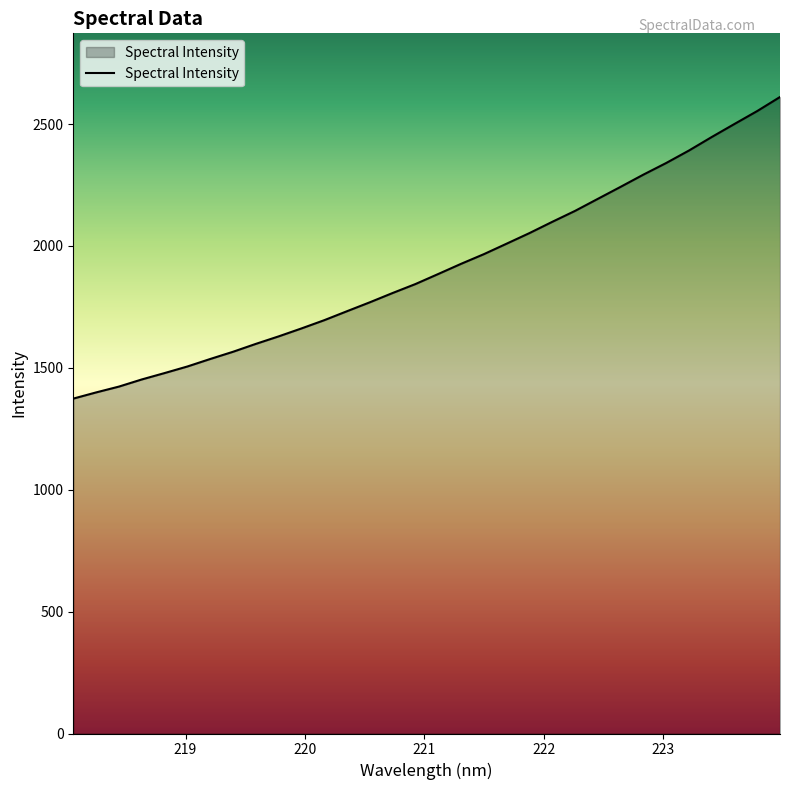

Reading left to right, list all the values displayed in this chart.

1373.7	1399.1	1423.0	1452.2	1478.5	1505.4	1536.2	1565.8	1598.2	1628.9	1661.5	1695.4	1732.3	1768.8	1806.9	1843.7	1884.9	1926.5	1966.2	2009.2	2052.6	2098.7	2143.6	2193.0	2242.3	2292.4	2340.0	2391.2	2446.6	2500.2	2553.3	2610.9